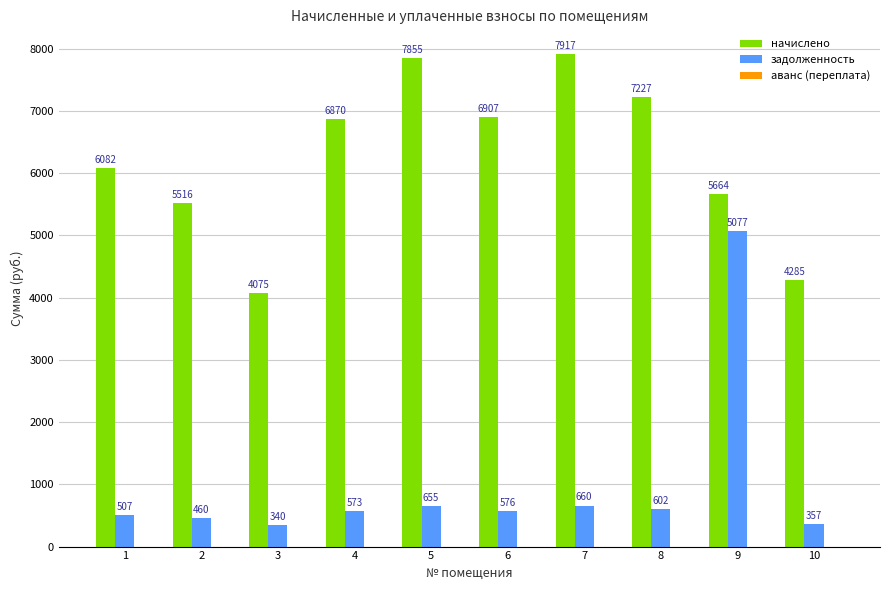

Which series has the largest range (max minus min)?

задолженность